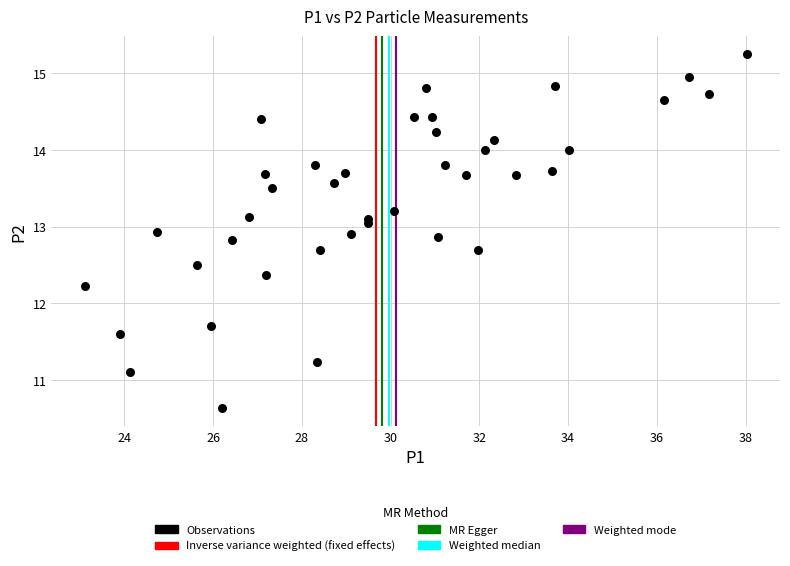

What Y value in the scatter plot is closest to 12?

12.2